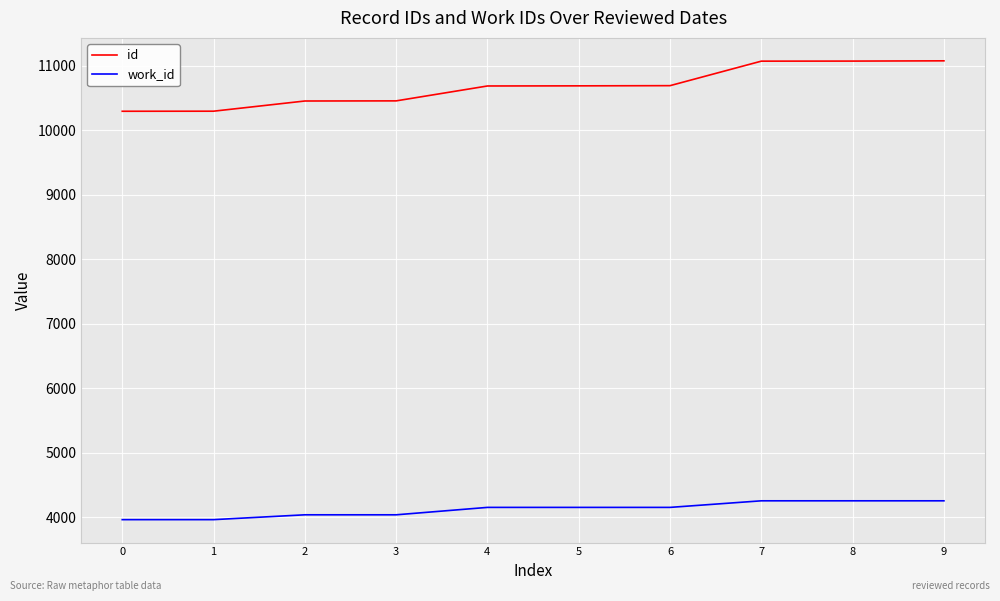

What is the sum of all id values?

106801